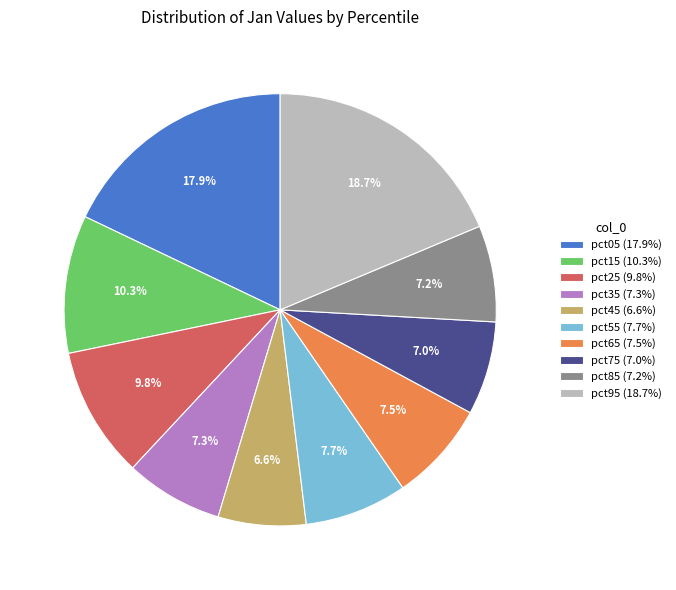

Which slice is the largest?

pct95